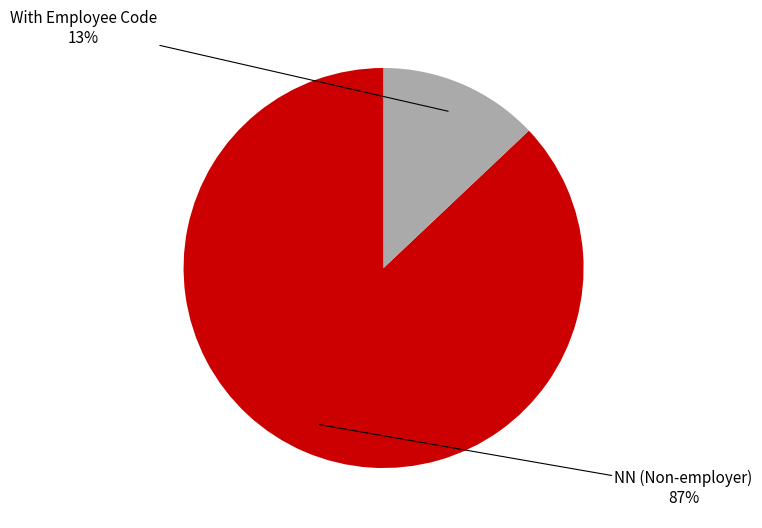

To the nearest percent, what is the average slice percentage?

50%